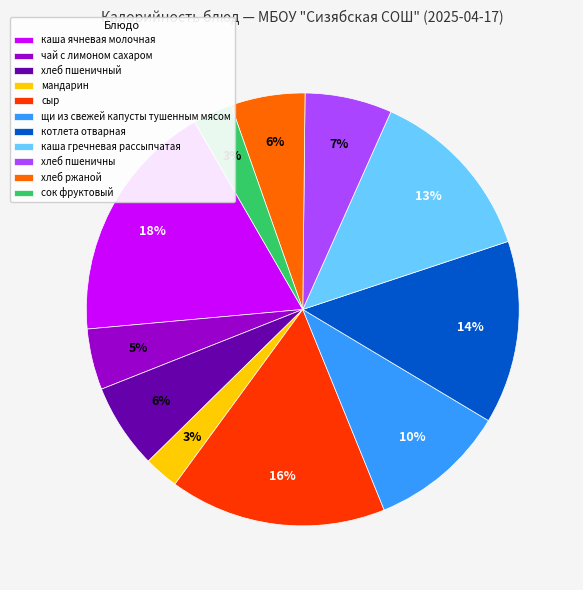

To the nearest percent, what portion does хлеб ржаной represent?

6%